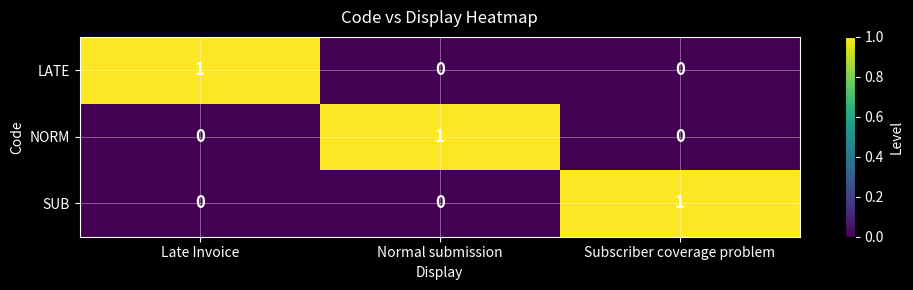

How many SUB values are between 0 and 1?

3